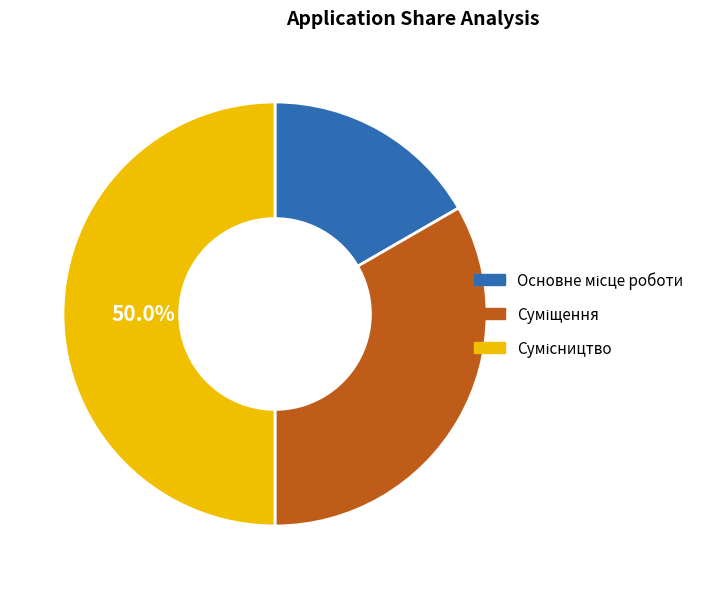

Does any single category account for the majority?

No